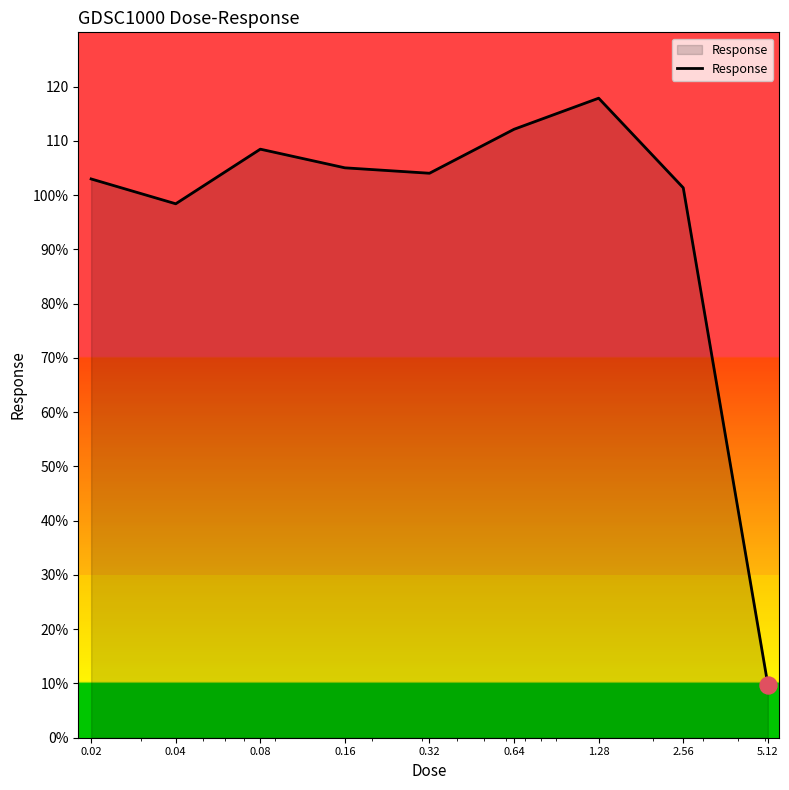

Does the chart have visible grid lines?

No